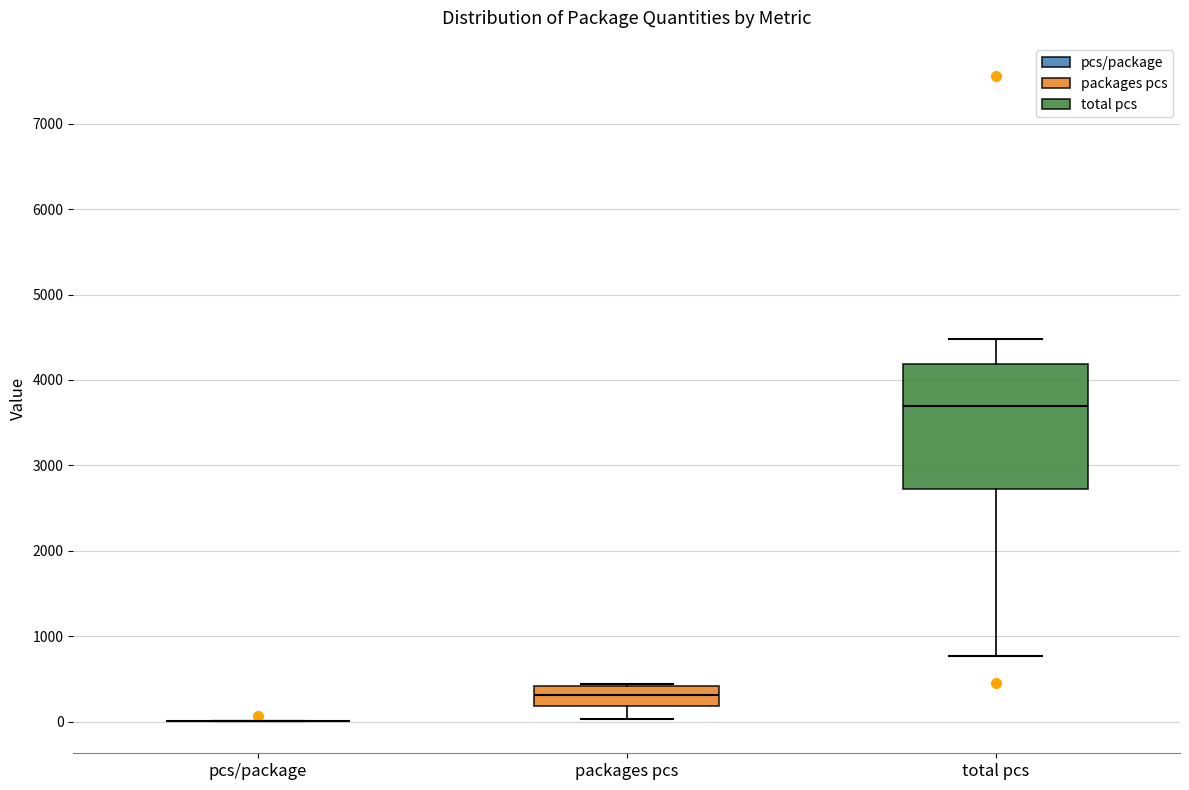

Which box is the tallest, from its lower edge to its upper edge?

total pcs